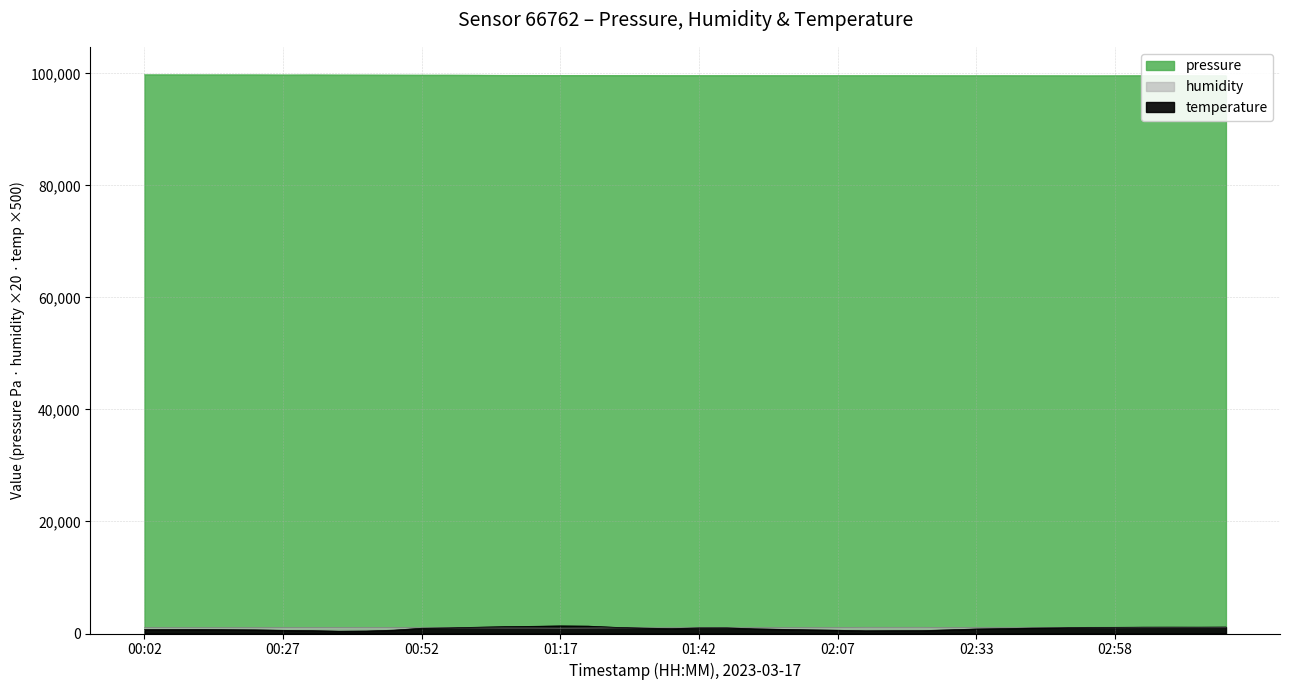

Which category has the lowest value in the temperature series?

00:27